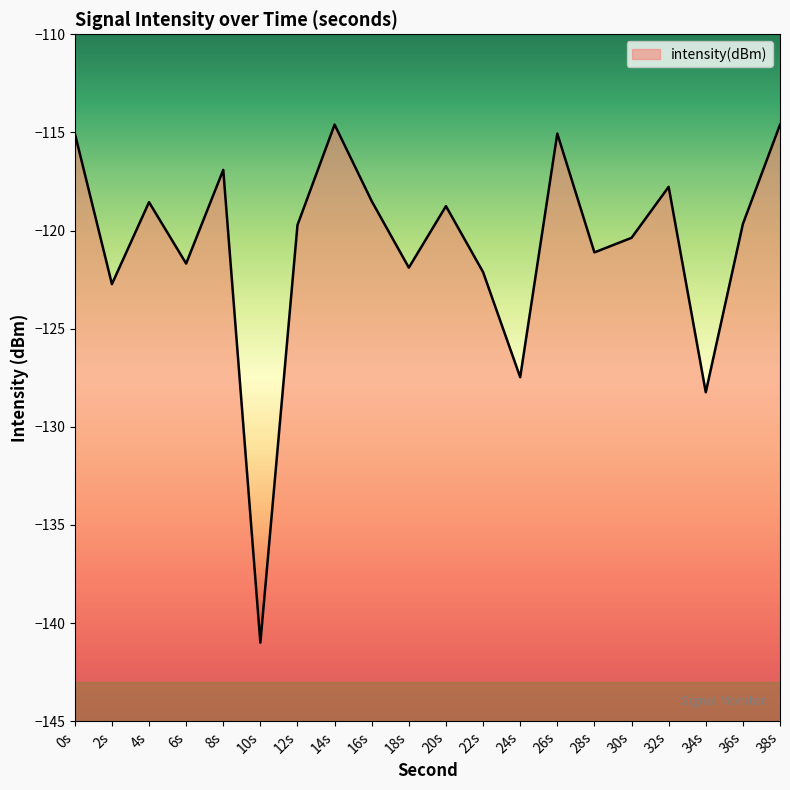

The value at 0s is -69.9. True or false?

False